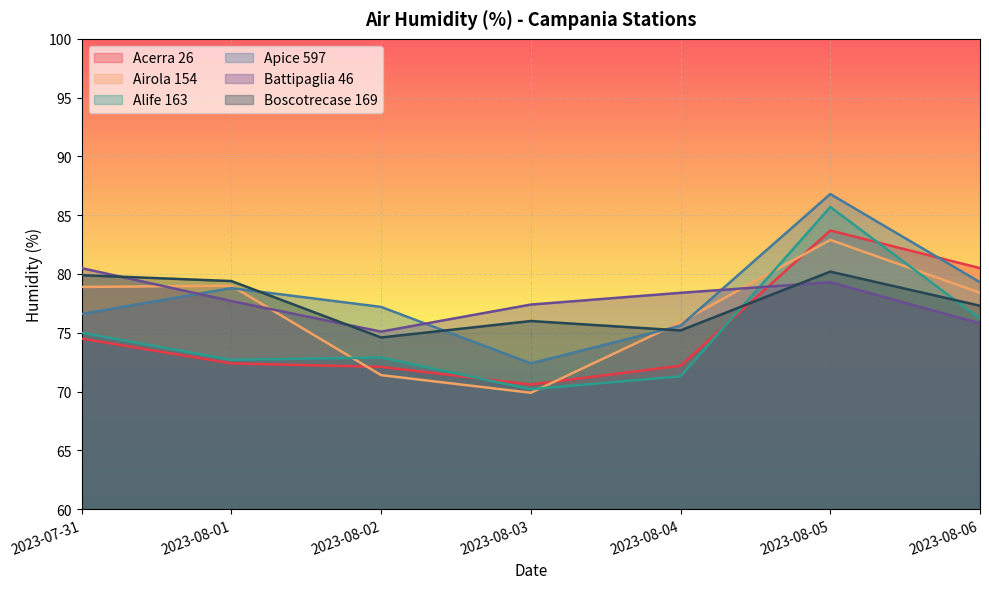

Is it true that Apice 597 equals 76.6 at 2023-07-31?

True